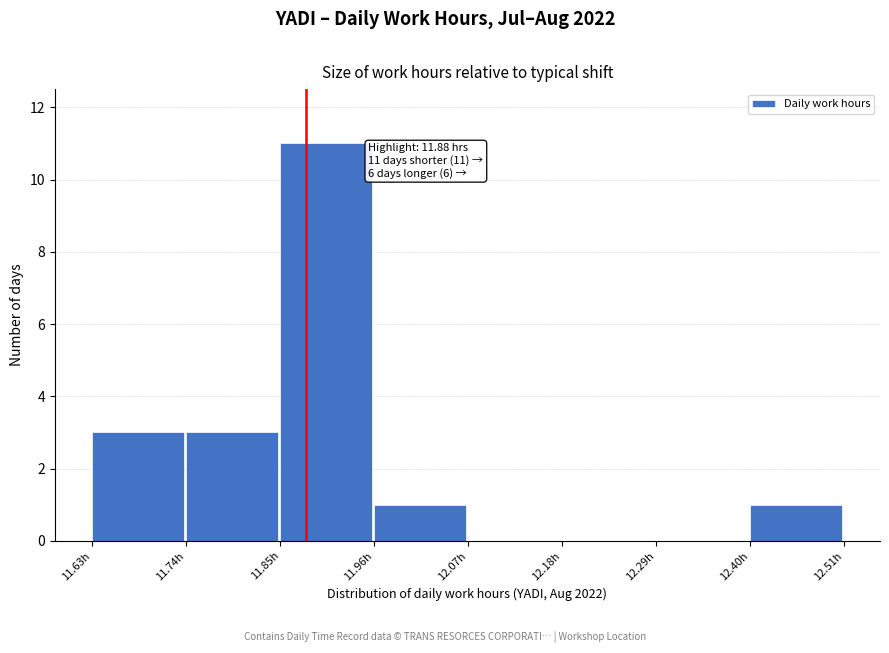

Over which range of the x-axis is the bar tallest?

11.85 to 11.96